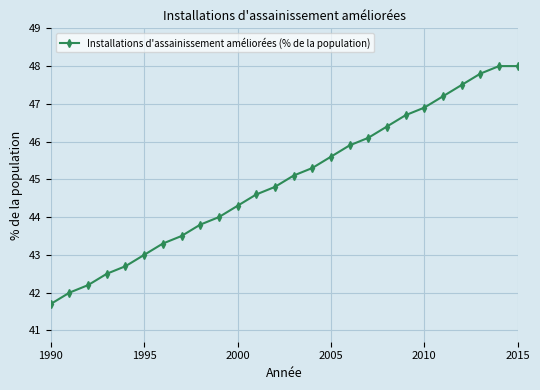

What is the sum of all values?

1168.9